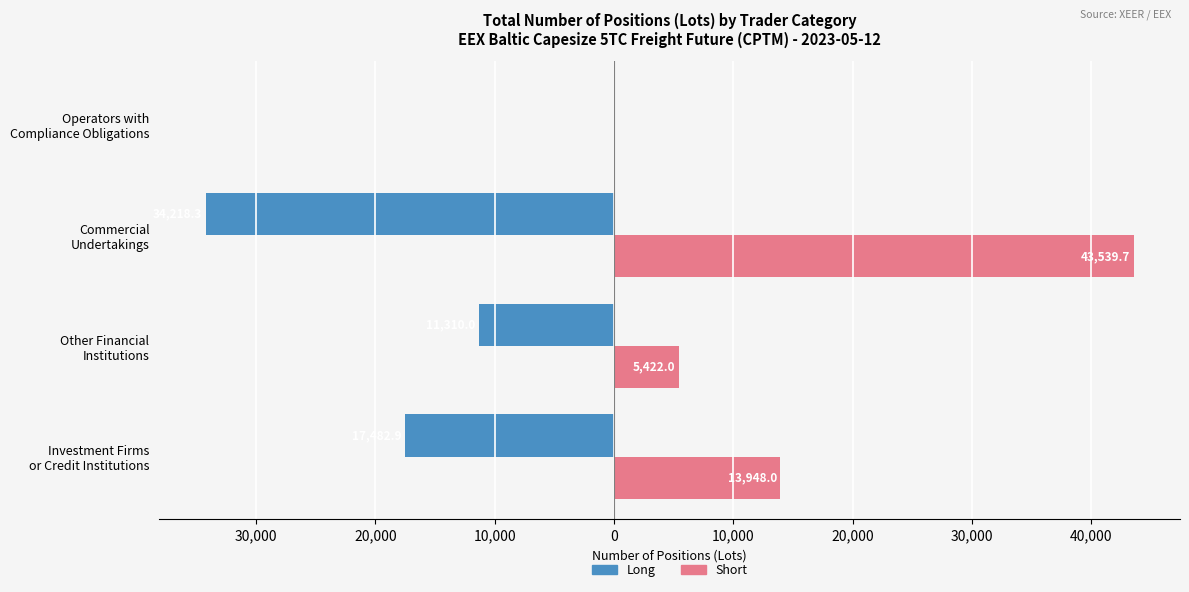

What are all the series names shown in the legend?

Long, Short